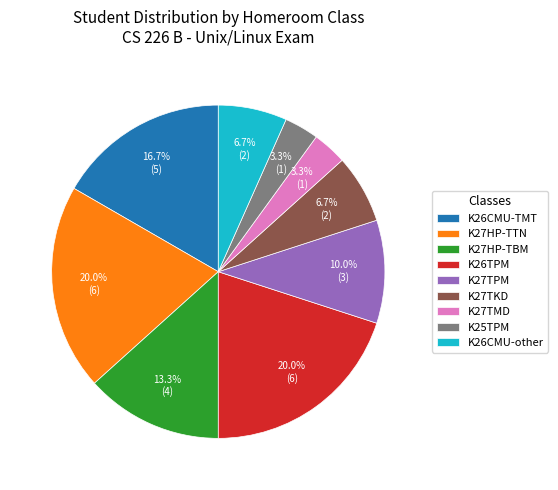

Is there a majority slice in this chart?

No